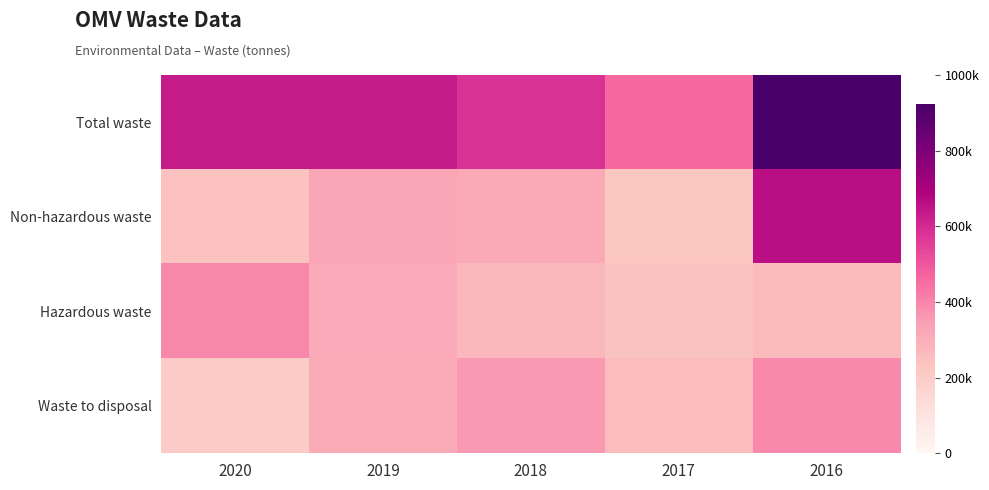

Reading right to left, extract all data points from this chart.

Total waste: 2016=923709	2017=460247	2018=583831	2019=633722	2020=634885
Non-hazardous waste: 2016=662153	2017=224008	2018=315219	2019=323268	2020=241221
Hazardous waste: 2016=261556	2017=236239	2018=268611	2019=310453	2020=393664
Waste to disposal: 2016=390669	2017=258086	2018=360357	2019=308523	2020=204120